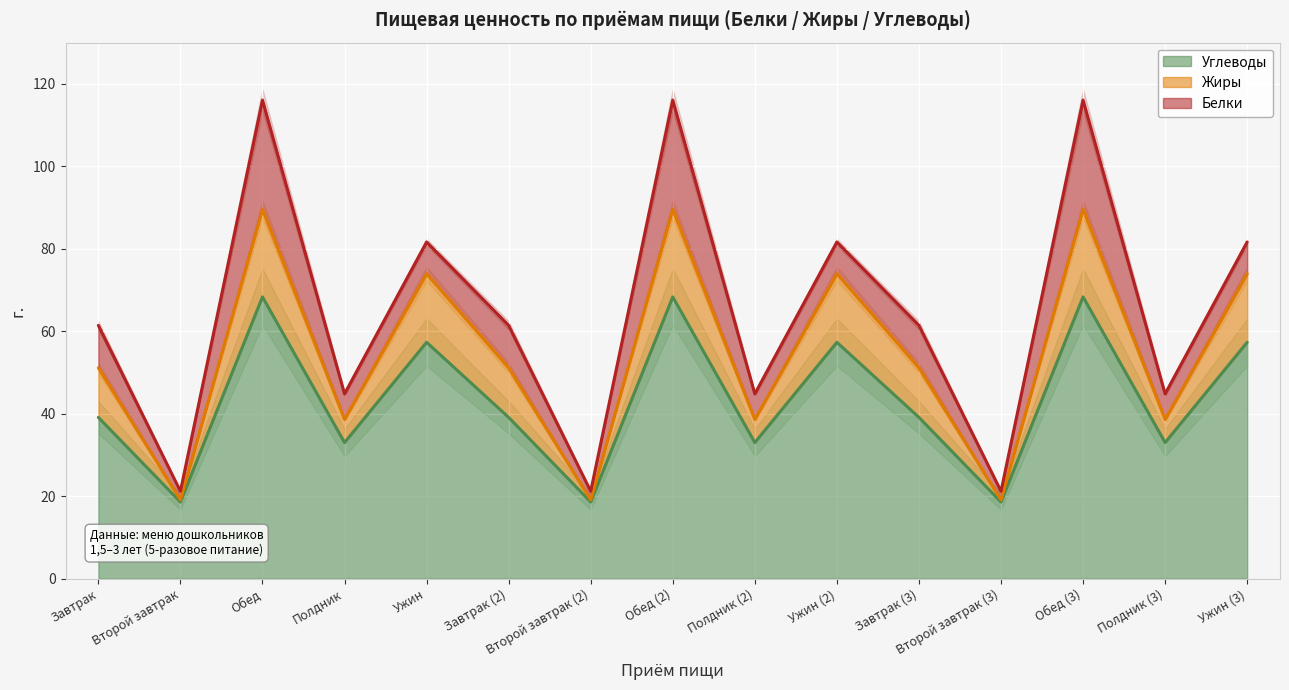

What is the highest value of the Углеводы series?

68.3